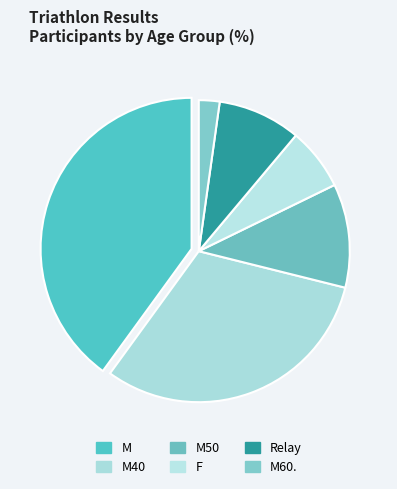

To the nearest percent, what percentage of the pie is M50?

11%